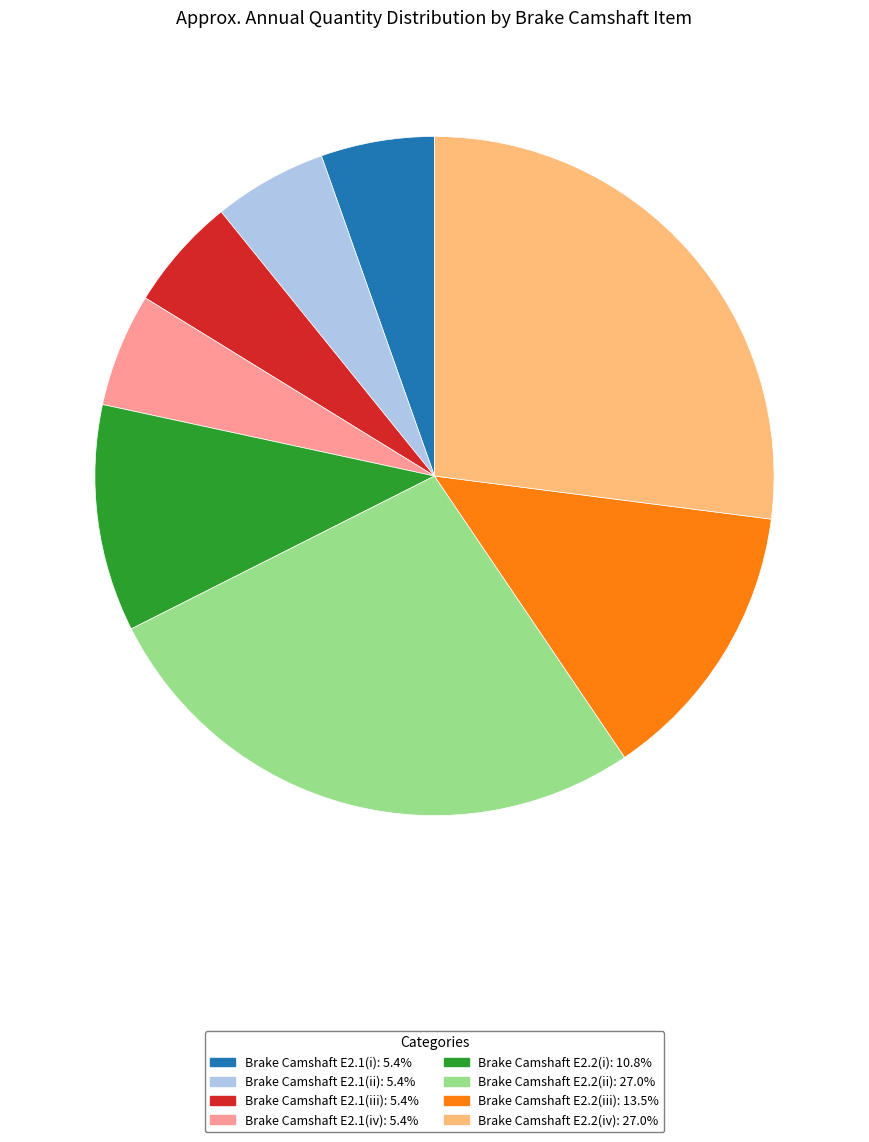

Which has a higher value, Brake Camshaft E2.2(iii) or Brake Camshaft E2.1(iv)?

Brake Camshaft E2.2(iii)